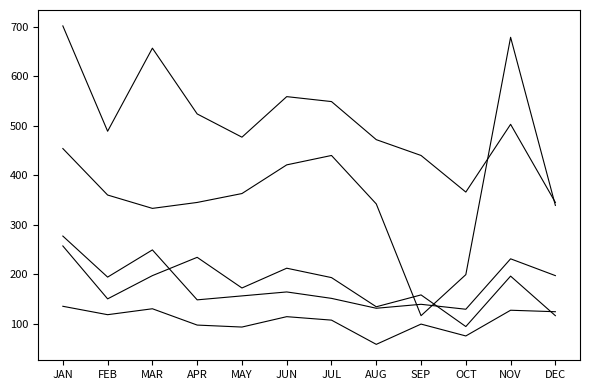

Is this an area chart (filled region under the line)?

No